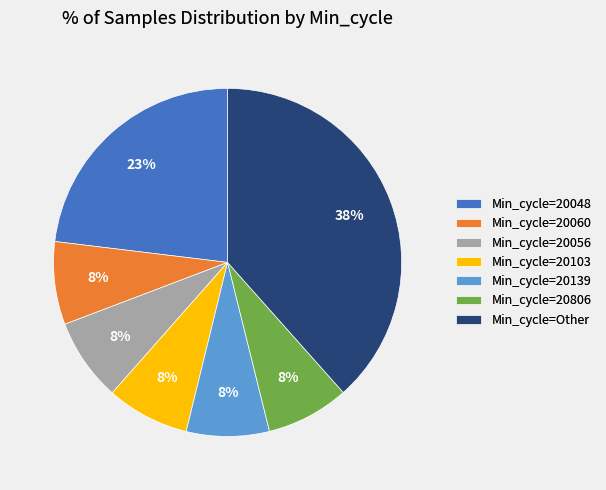

To the nearest percent, what percentage of the pie is Min_cycle=20806?

8%